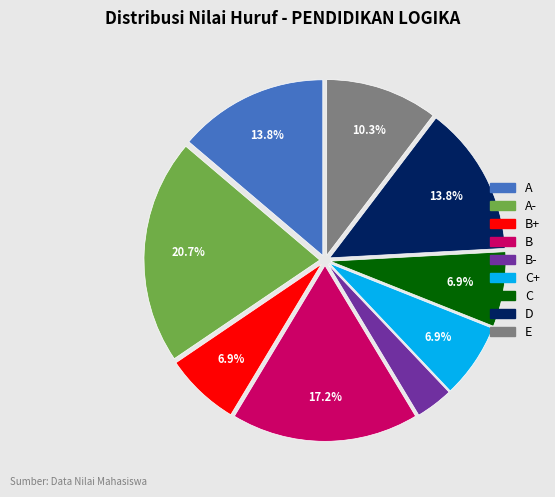

Is there any slice that represents more than half of the pie?

No